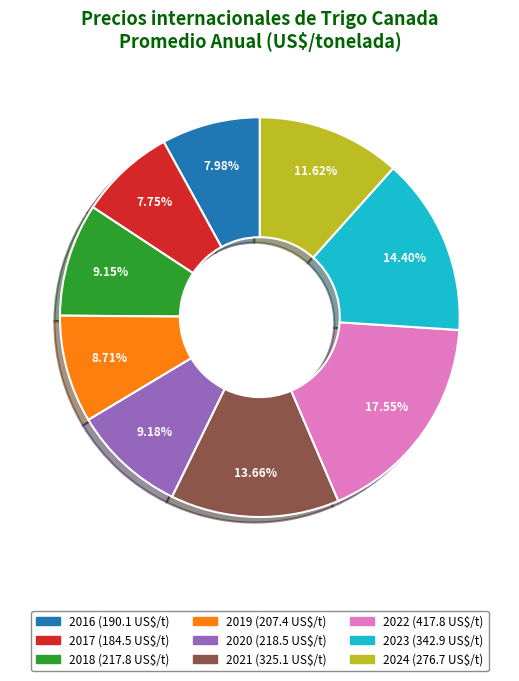

The 2016 slice represents 16% of the pie. True or false?

False